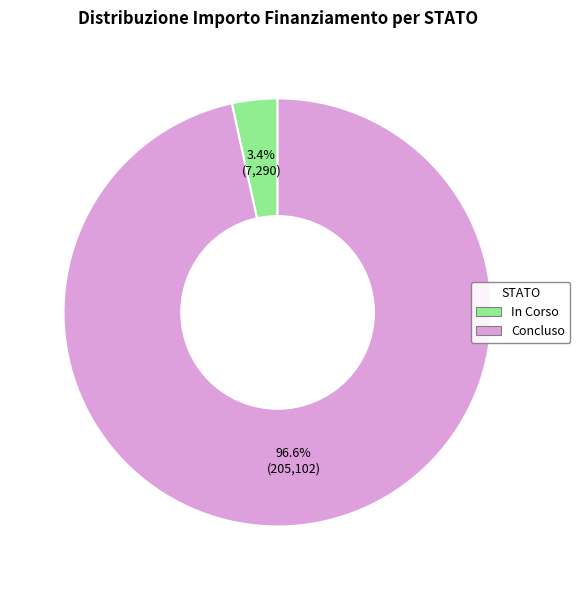

Is there any slice that represents more than half of the pie?

Yes